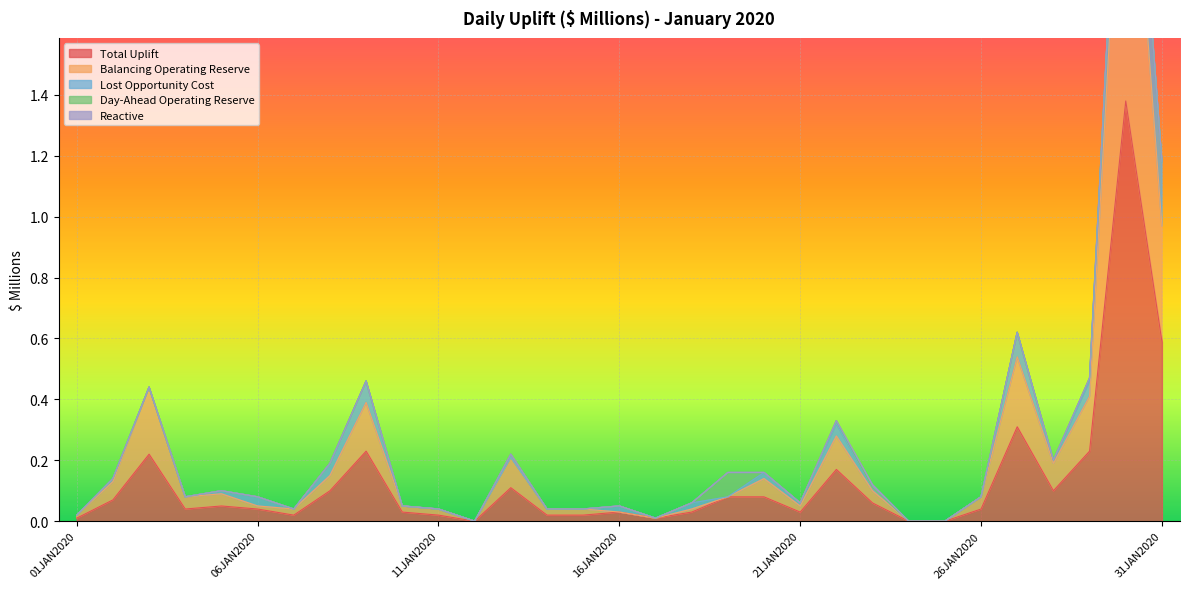

At how many categories does at least one series exceed 1?

1